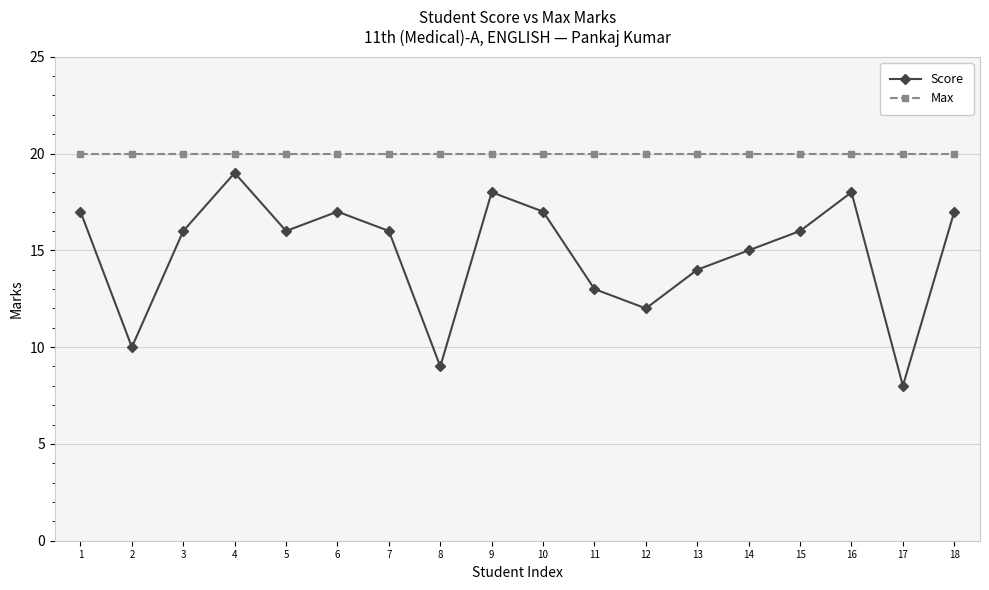

Which series changed the most between 5 and 18?

Score